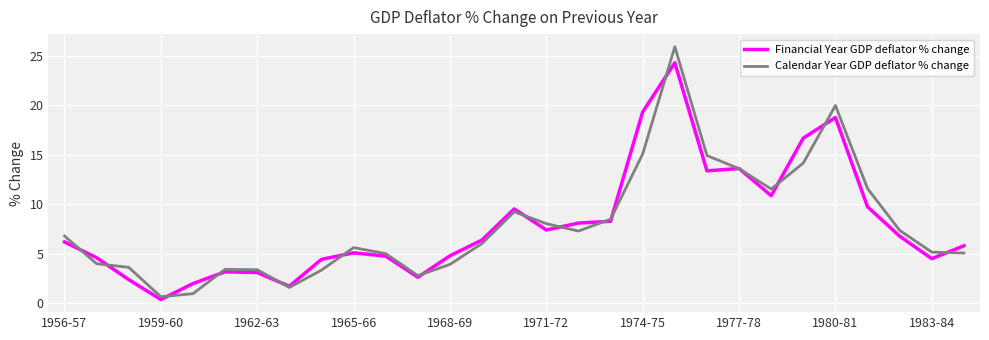

List the series in order of their peak value, highest first.

Calendar Year GDP deflator % change, Financial Year GDP deflator % change